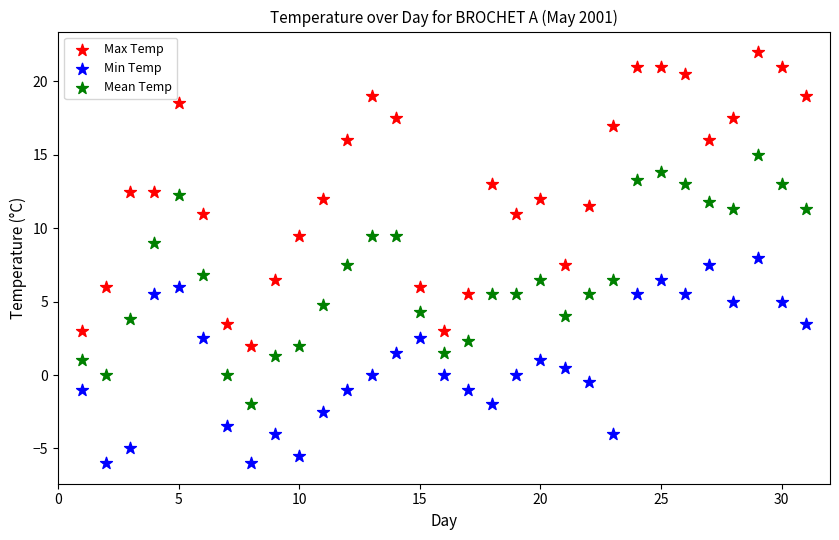

What is the X range (max minus min) for the scatter plot?

30.0